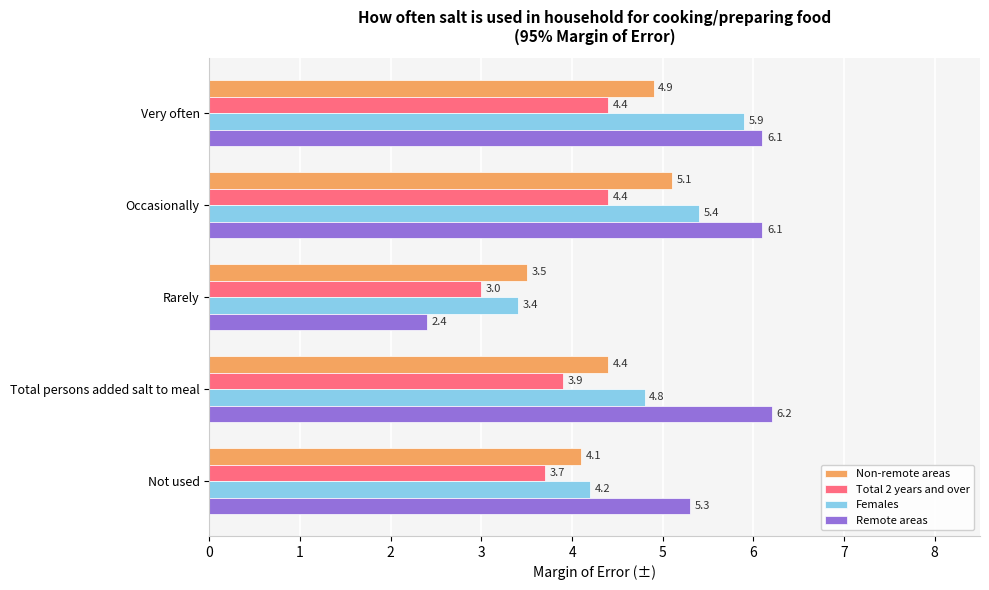

Which series has the largest total across all categories?

Remote areas